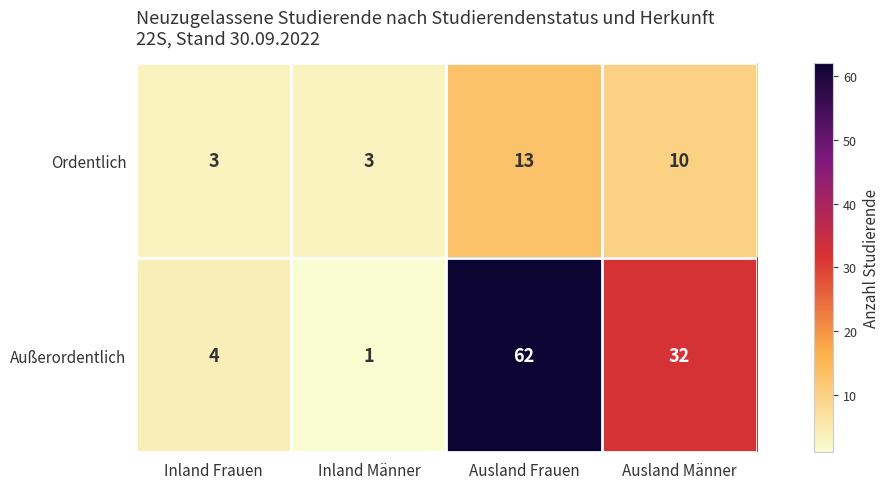

What is the sum of all Ordentlich values?

29